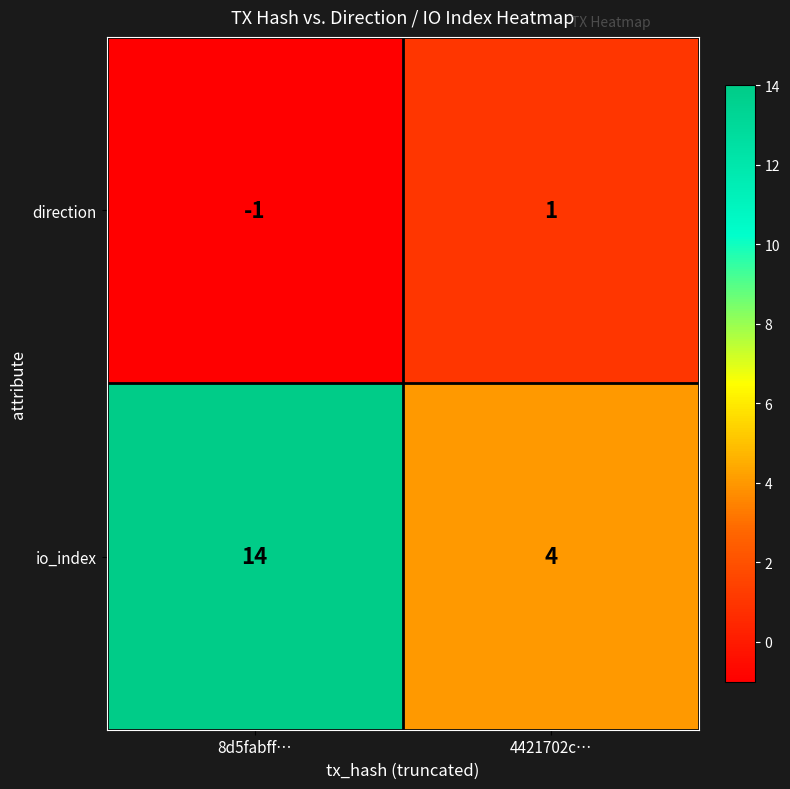

Which series changed the most between 8d5fabff… and 4421702c…?

io_index